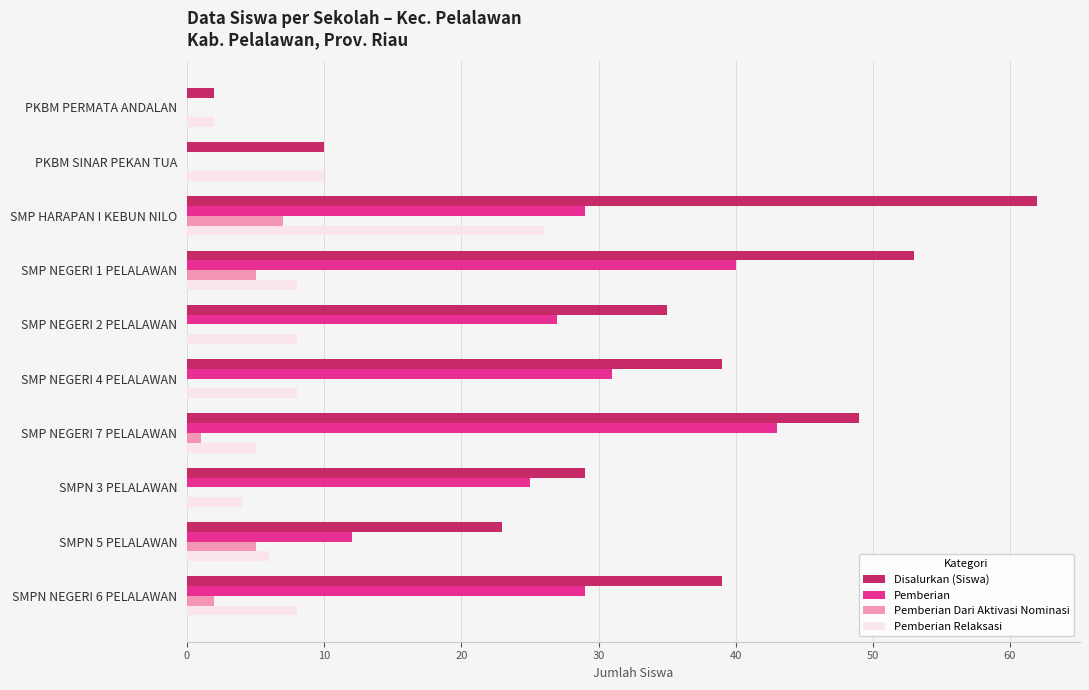

Between PKBM PERMATA ANDALAN and SMPN 3 PELALAWAN, which series saw the biggest shift?

Disalurkan (Siswa)